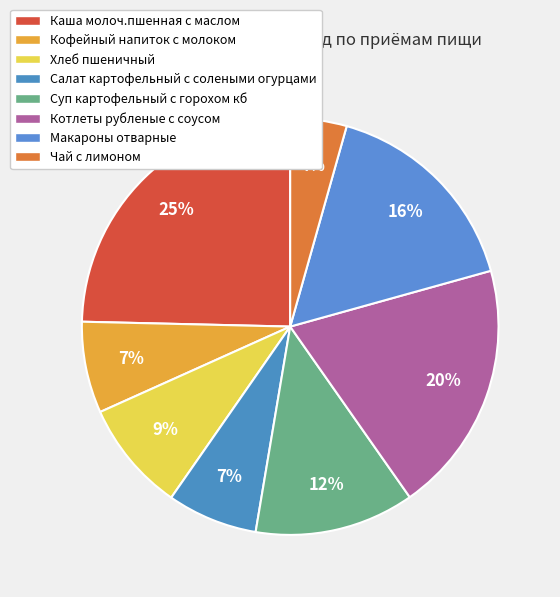

How many slices are in this pie chart?

8